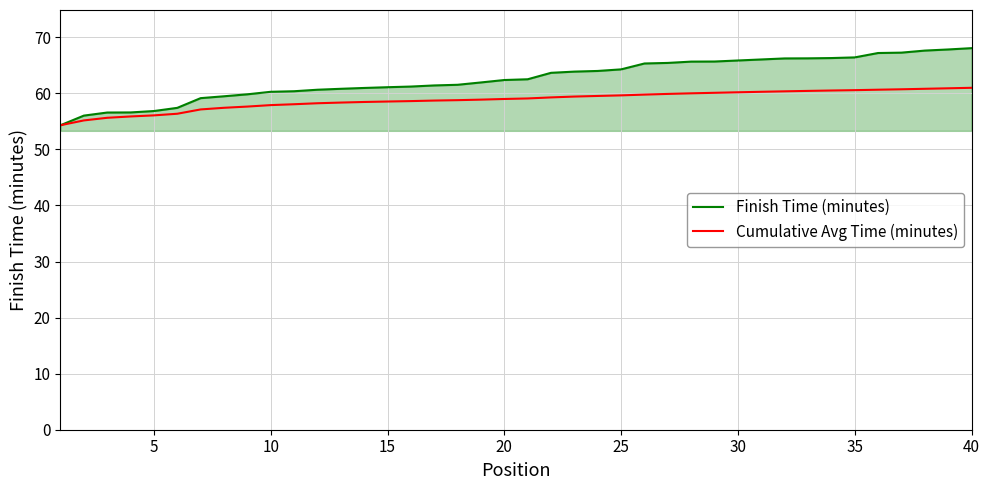

What is the minimum value for Cumulative Avg Time (minutes)?

54.3